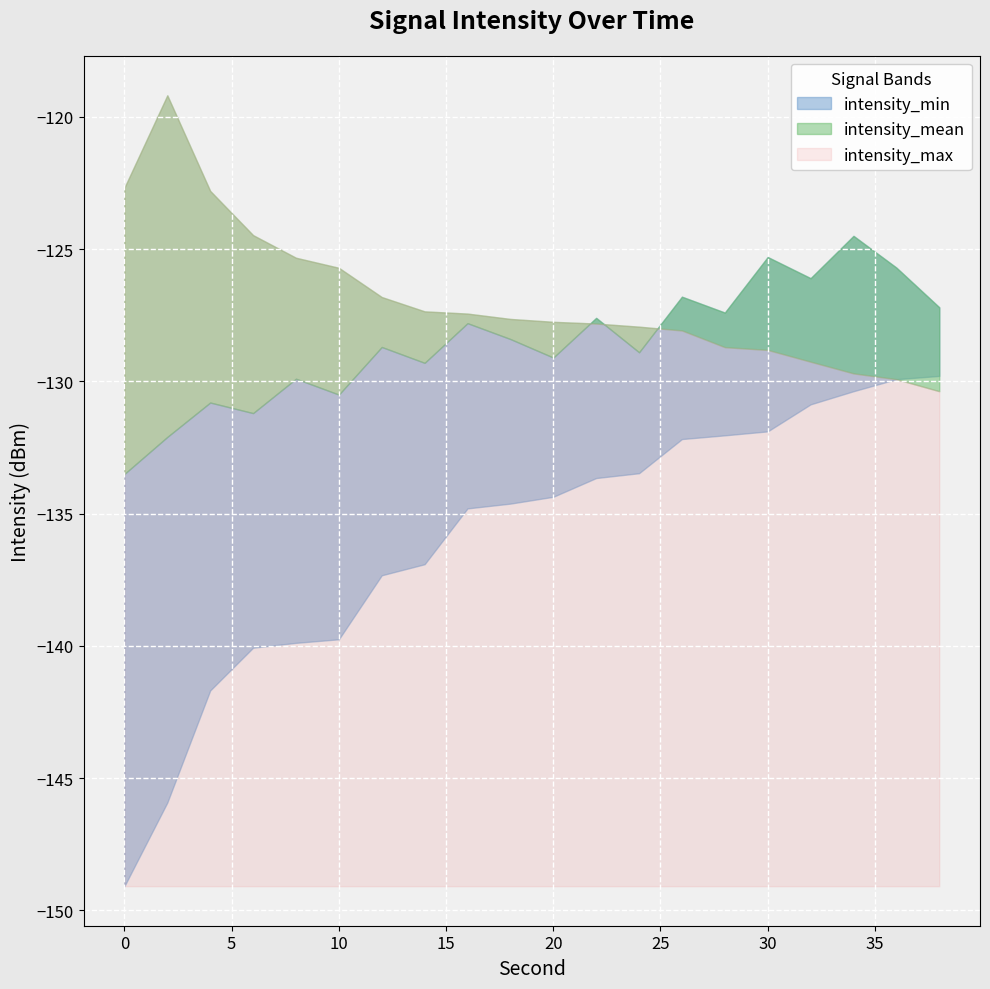

What is the value of the intensity_max point at the 11th from the left?

-127.7